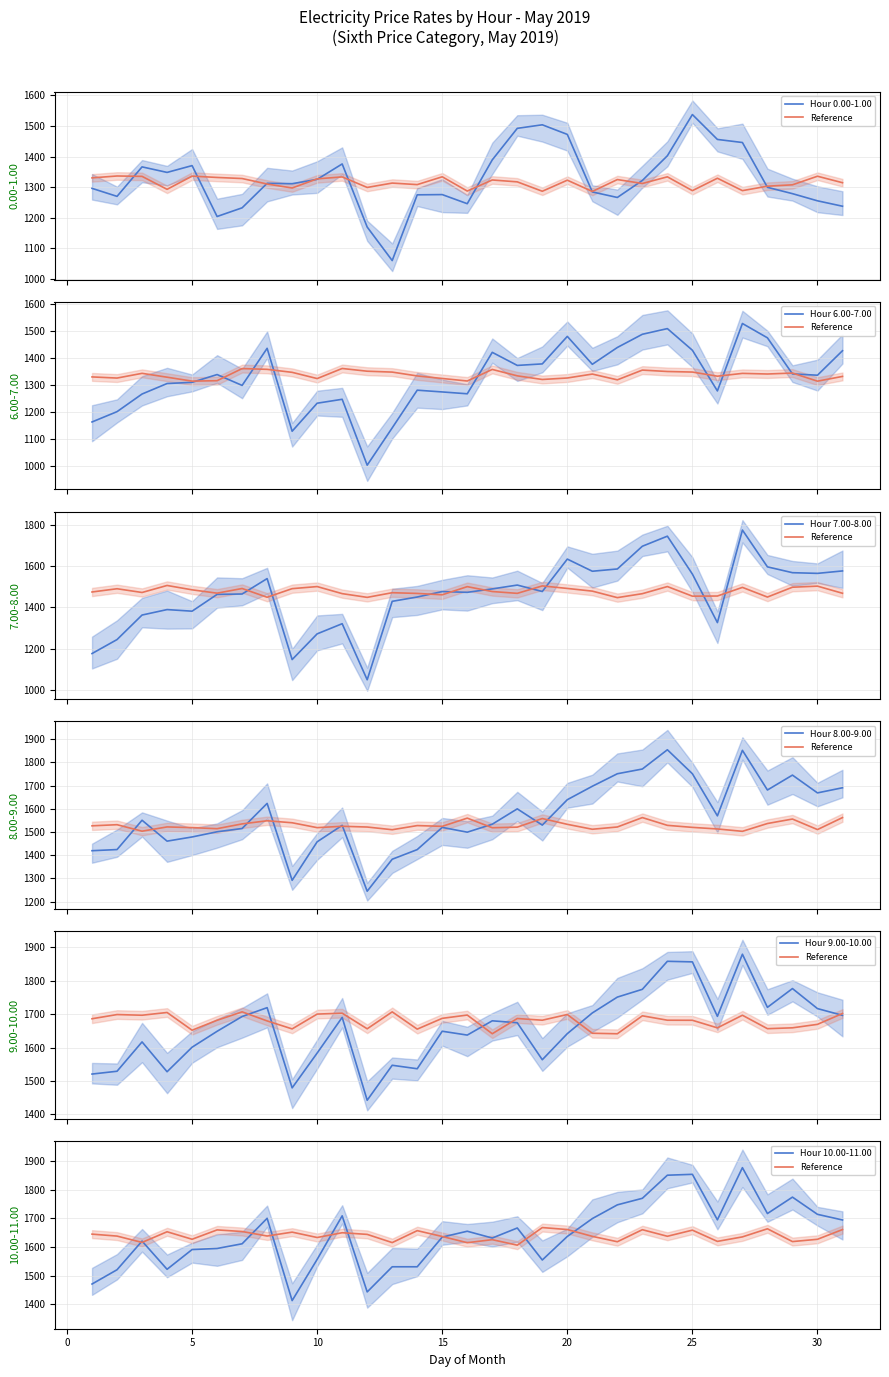

What is the approximate value of 8.00-9.00 at 16?

1499.0